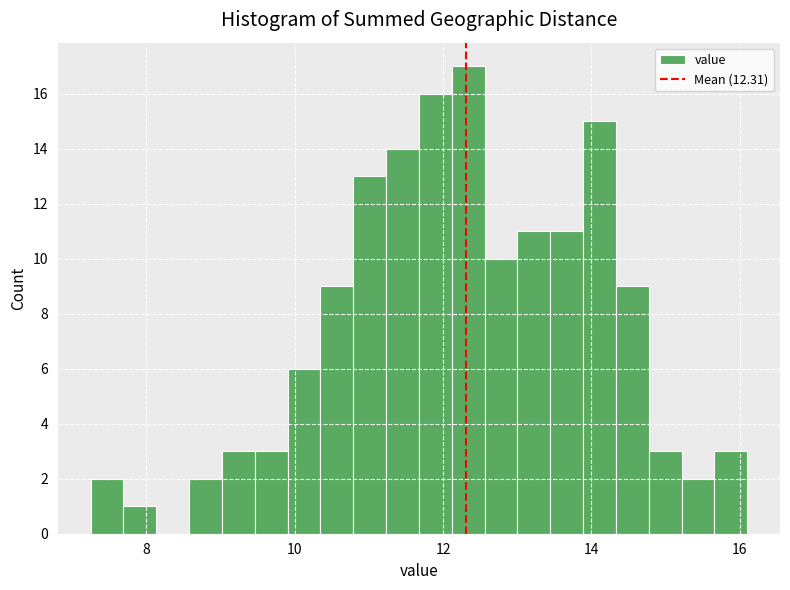

Around what value on the x-axis is the tallest bar? Give the approximate position of its centre, as read against the axis.

12.4